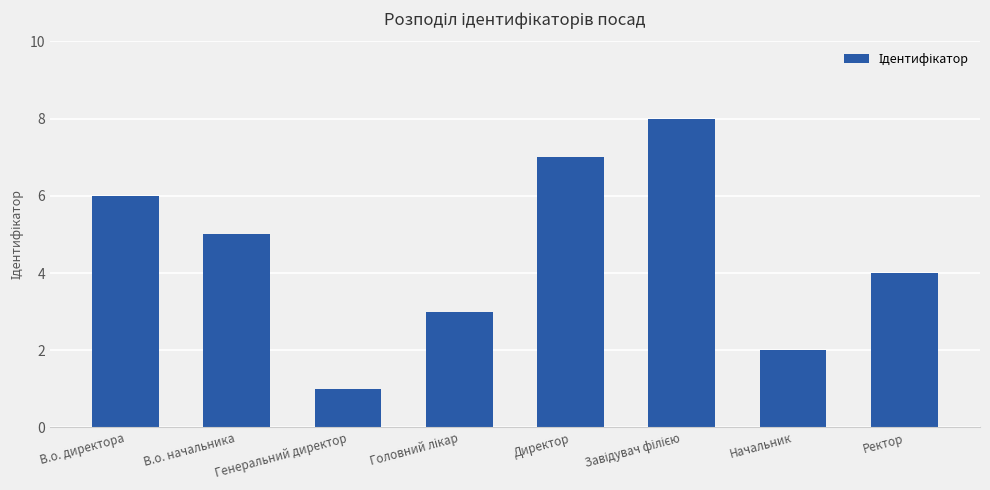

What is the maximum value shown in the chart?

8